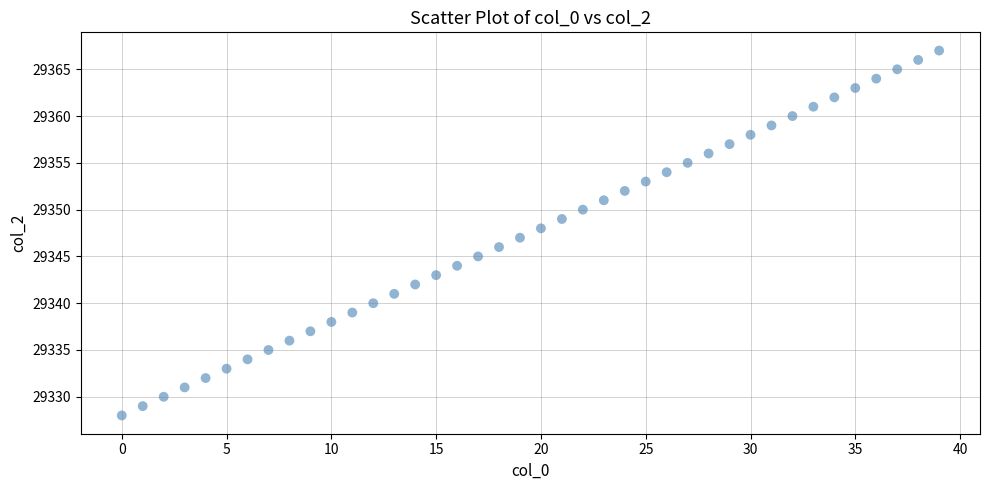

What is the range of Y values (max minus min)?

39